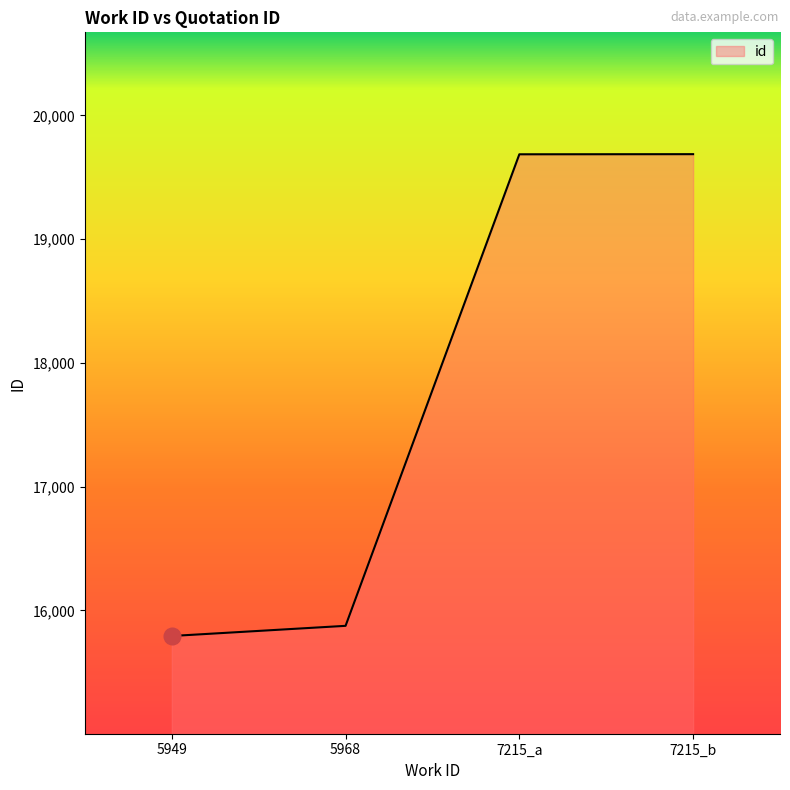

How many lines are shown in the chart?

1